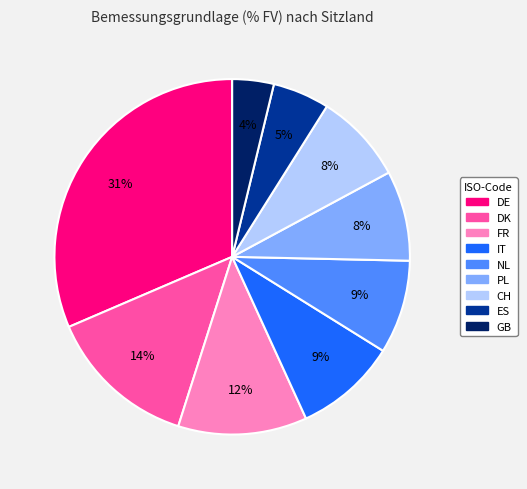

Which slice is the largest?

DE